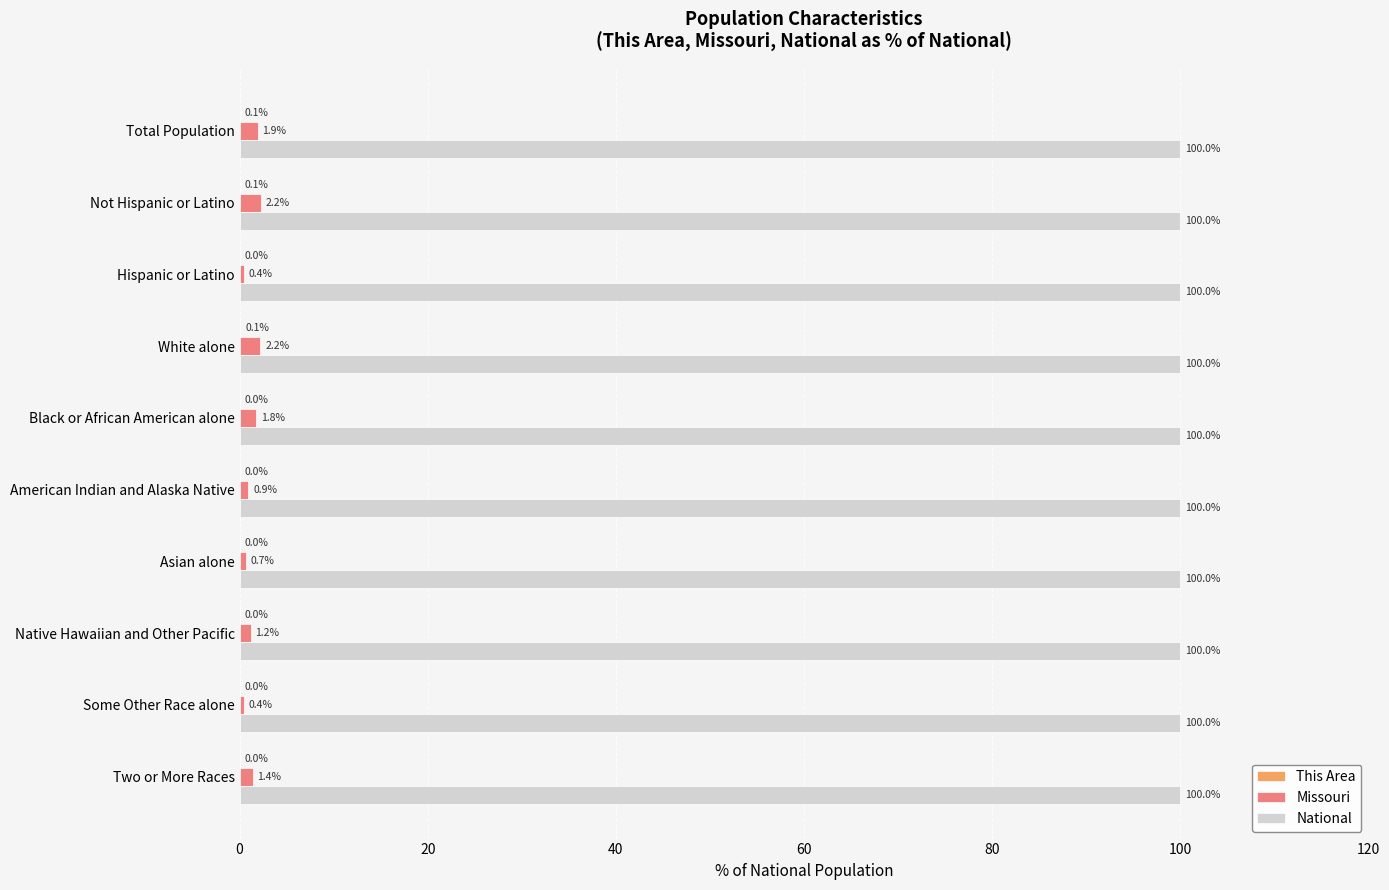

Which series has the largest total across all categories?

National